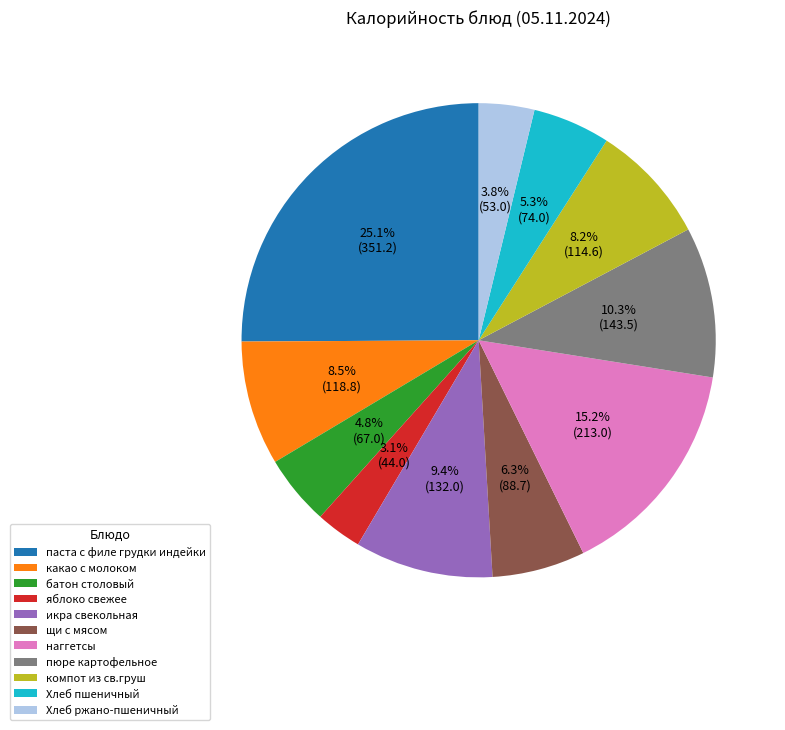

To the nearest percent, what is the difference between the largest and smallest slice percentages?

22%